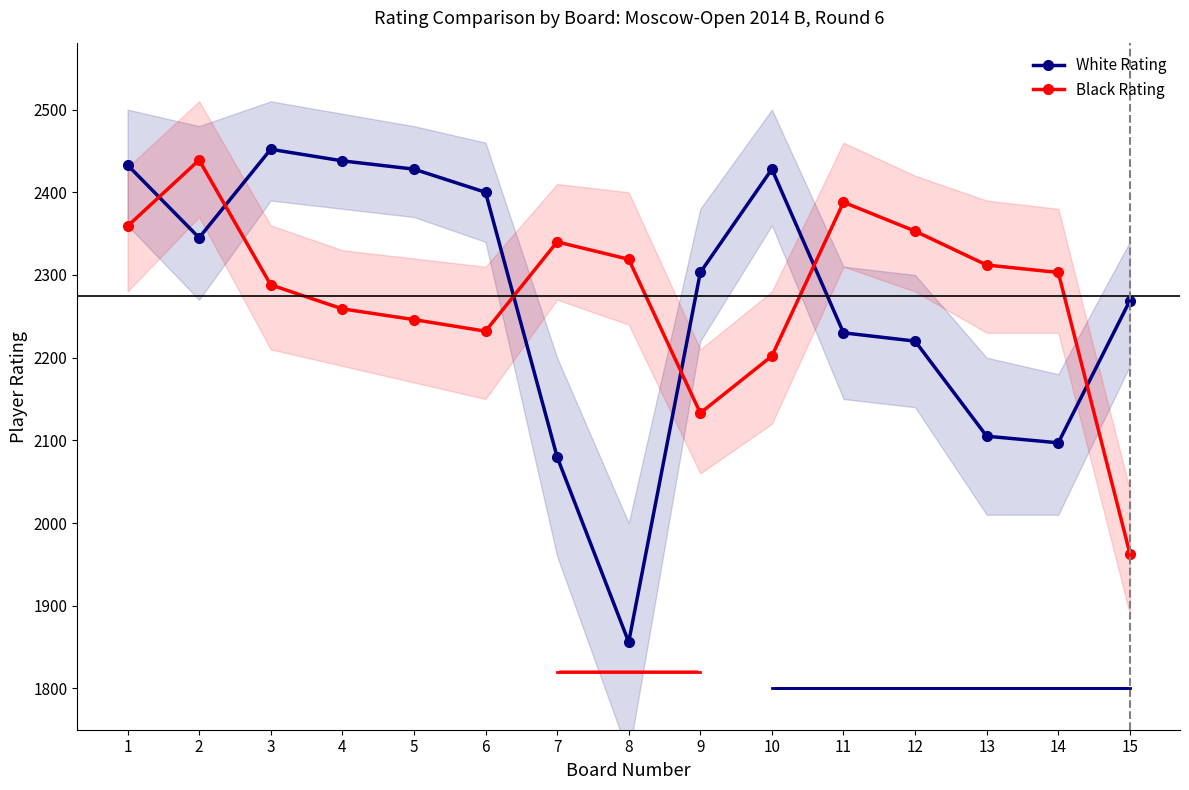

Which has a higher value, 5 or 14?

5